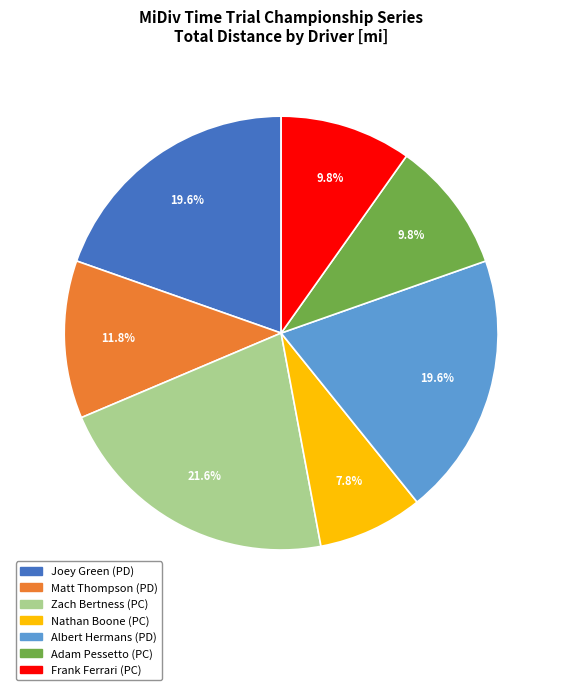

Is there any slice that represents more than half of the pie?

No